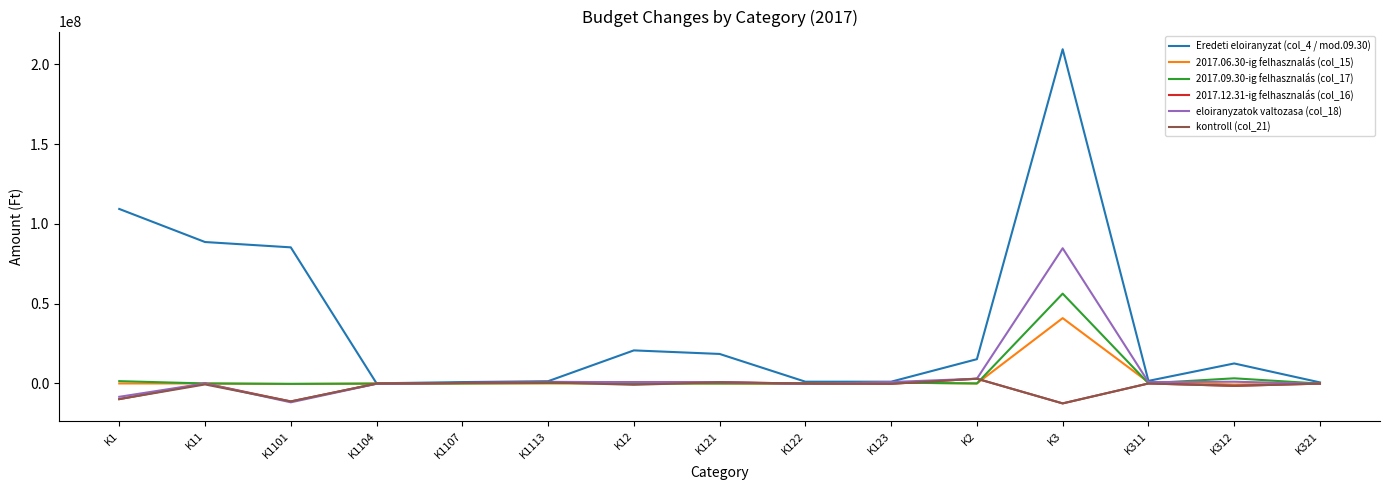

Which series has the largest range (max minus min)?

Eredeti eloiranyzat (col_4 / mod.09.30)